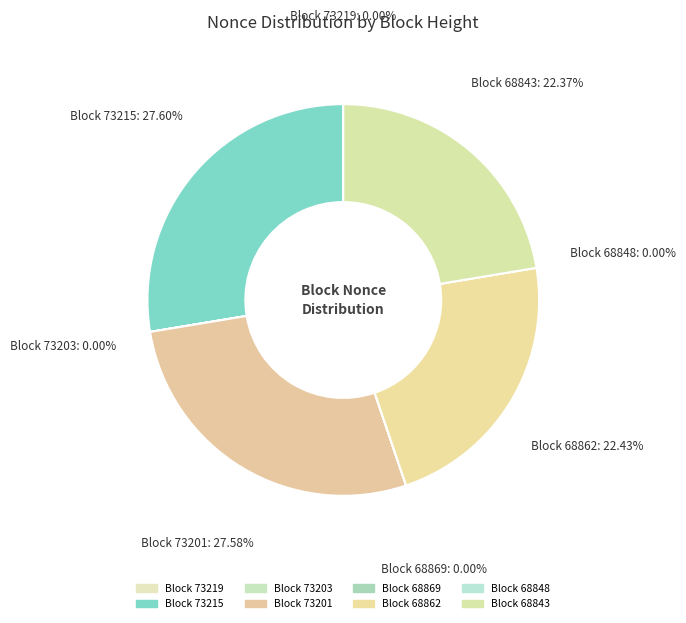

Is there any slice that represents more than half of the pie?

No